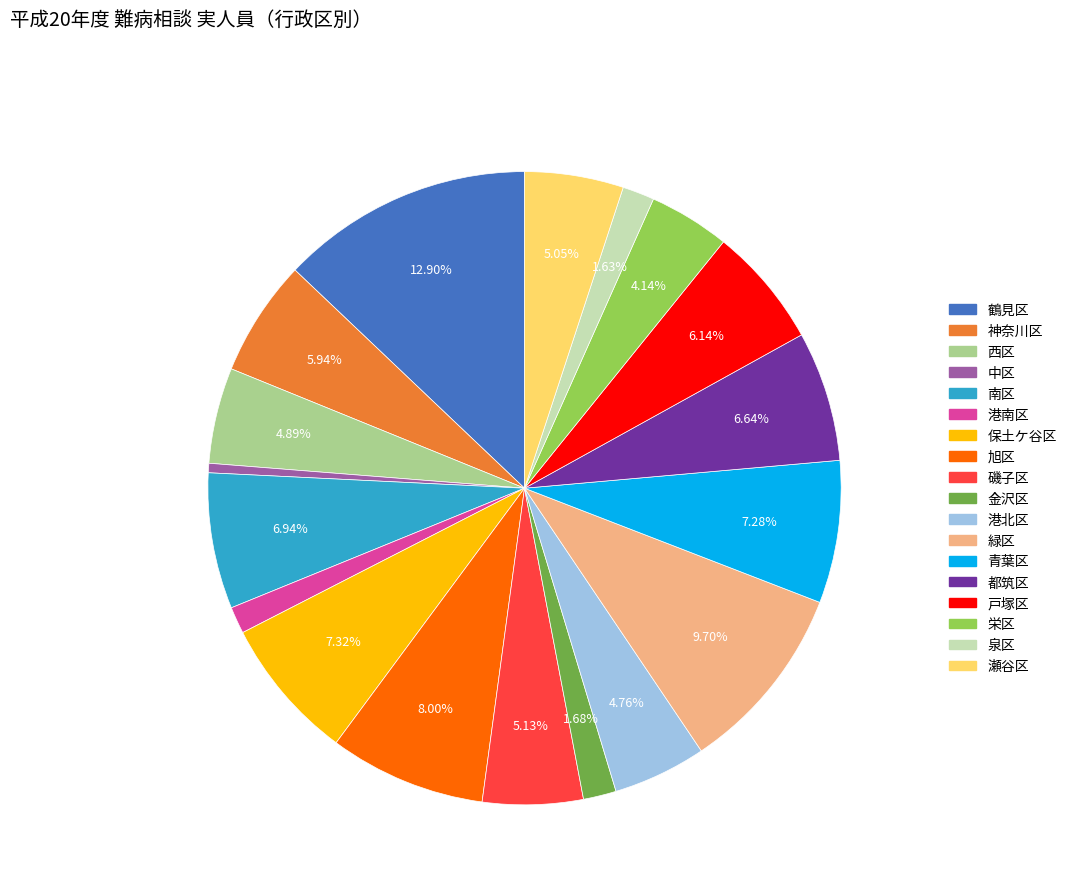

Which category has the biggest portion of the pie?

鶴見区